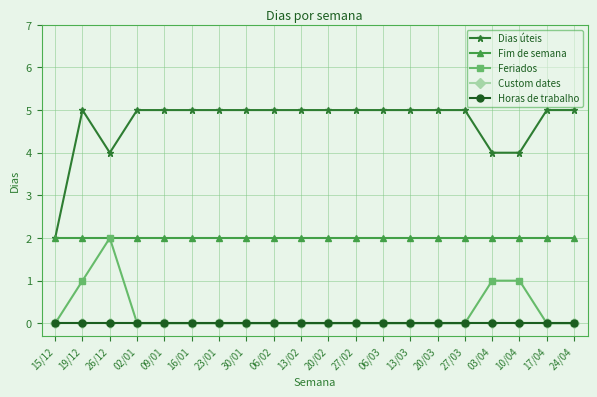

Where is the first local maximum for Feriados?

26/12